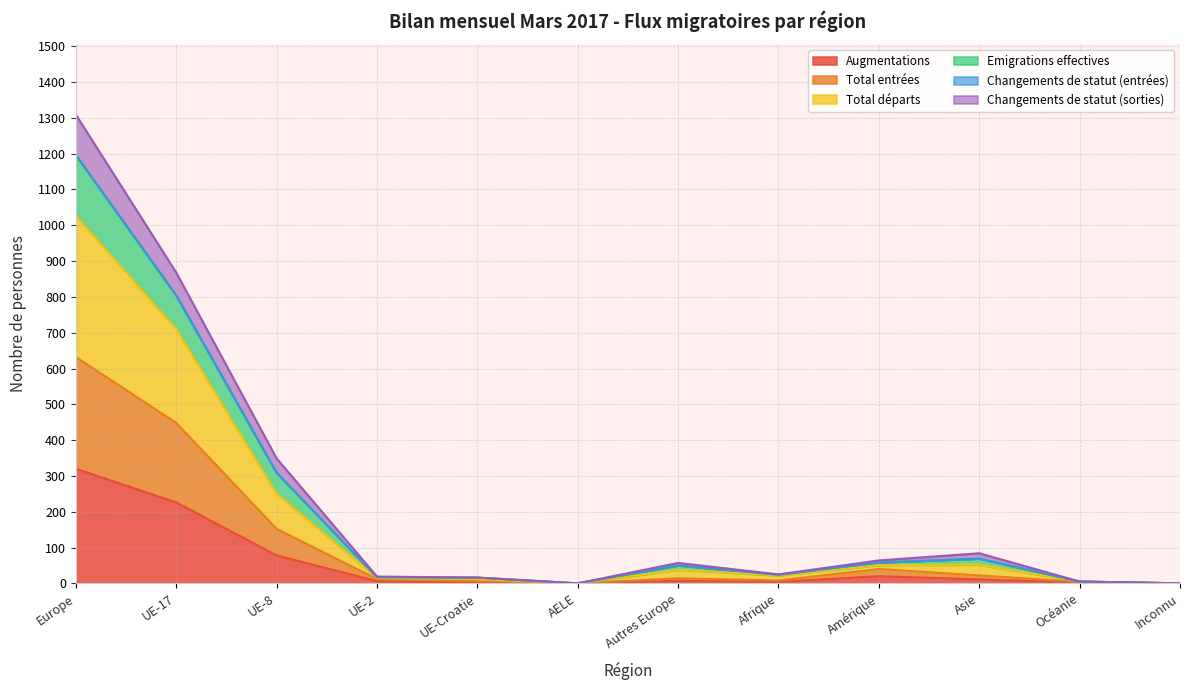

List the labels in order of Total entrées value, largest first.

Europe, UE-17, UE-8, Amérique, Asie, Autres Europe, UE-2, Afrique, UE-Croatie, Océanie, AELE, Inconnu